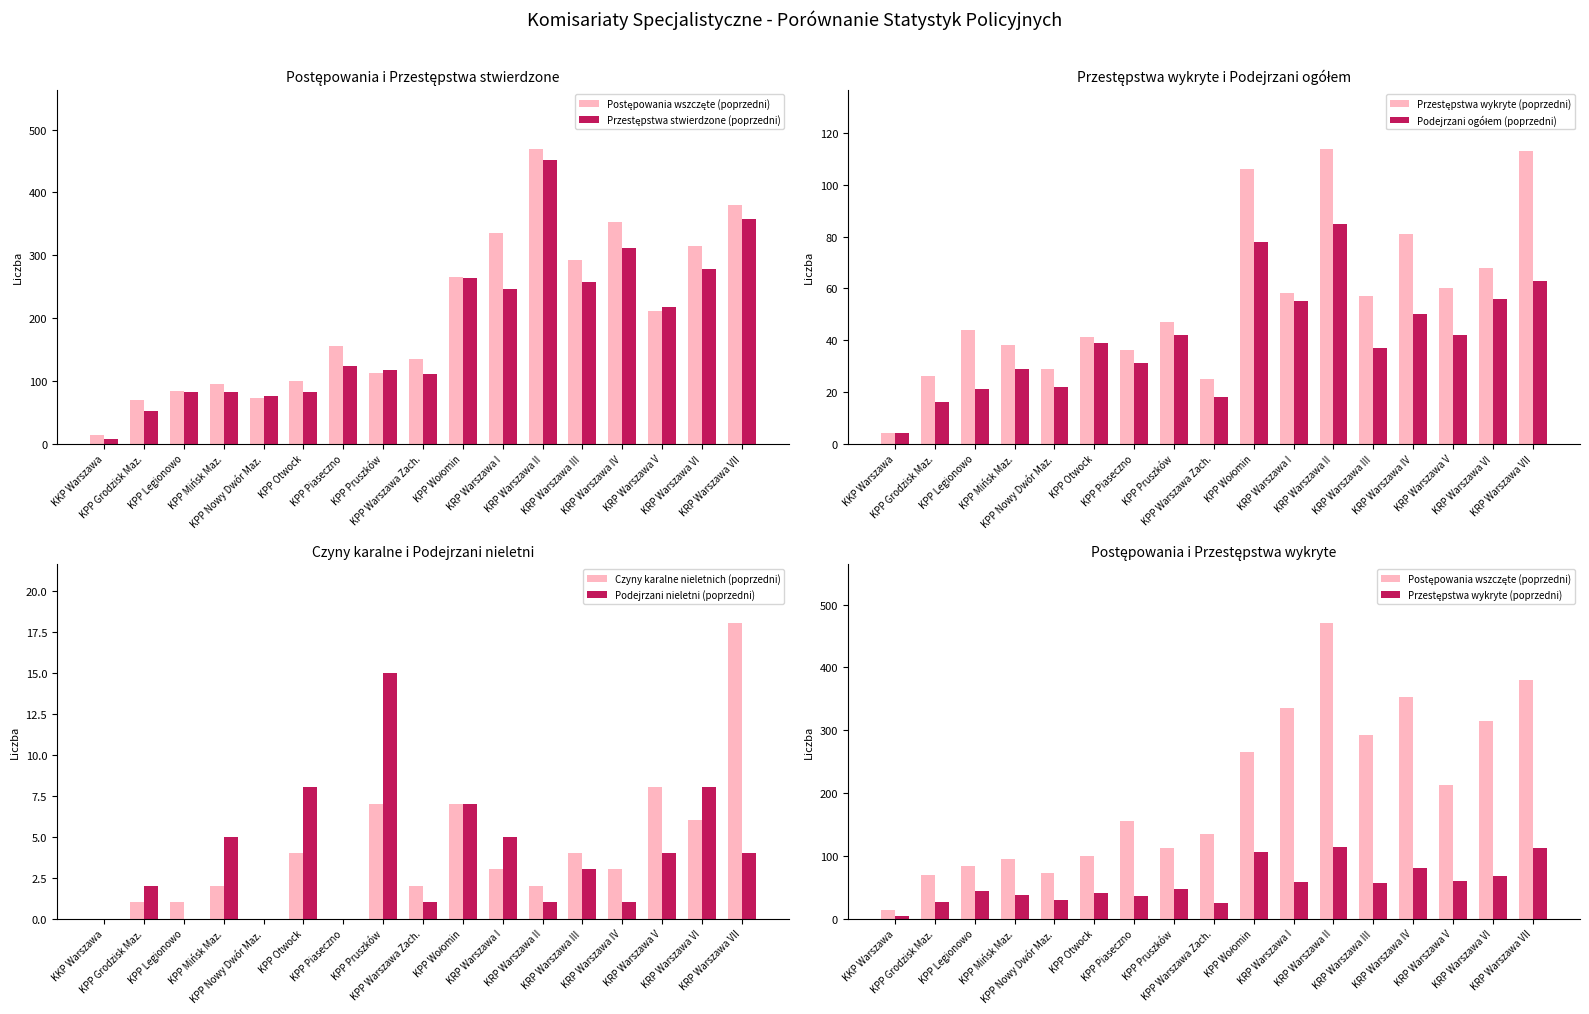

True or false: Podejrzani ogółem (poprzedni) has a value of 30 at KPP Wołomin.

False